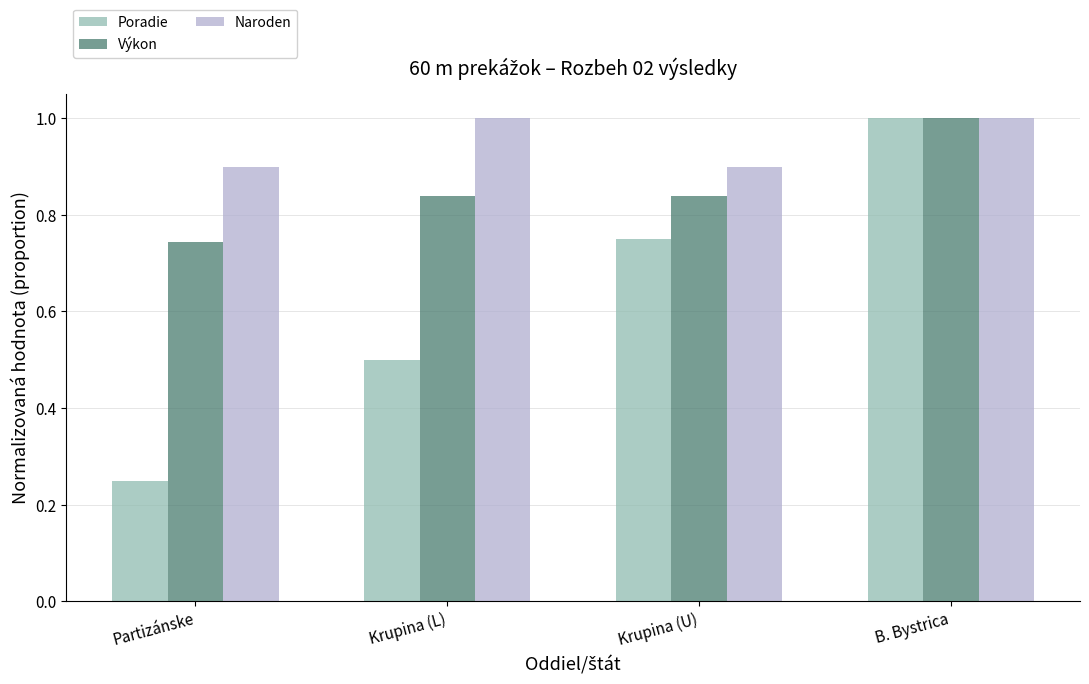

What is the highest value of the Poradie series?

1.0